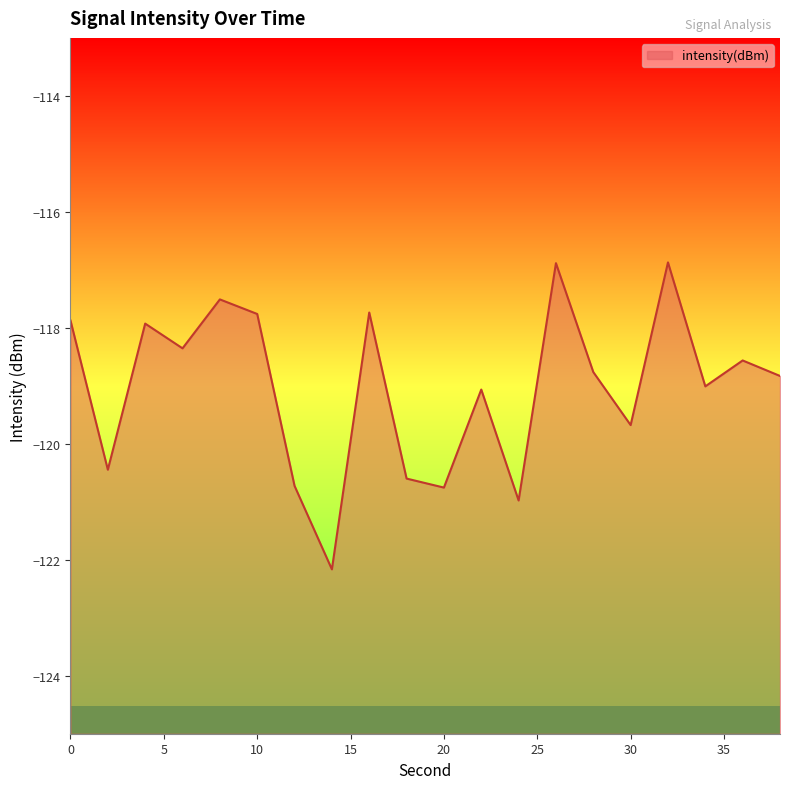

At which category does the data reach its first local valley?

2